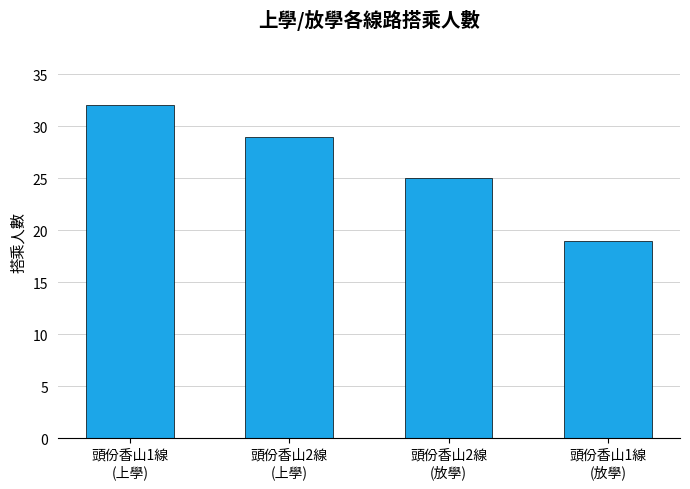

Count the number of categories in the chart.

4